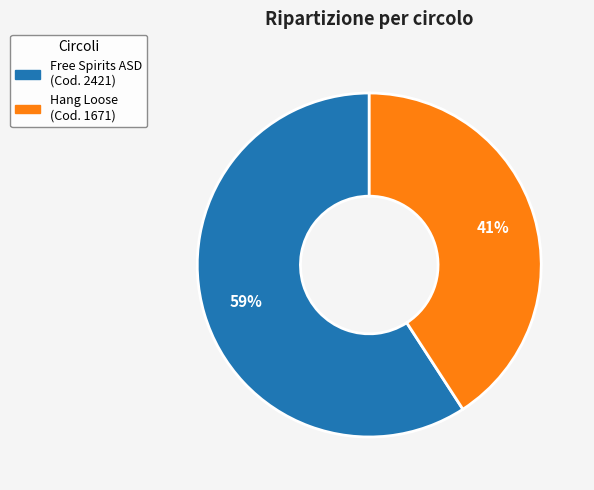

To the nearest percent, what is the difference between the largest and smallest slice percentages?

18%